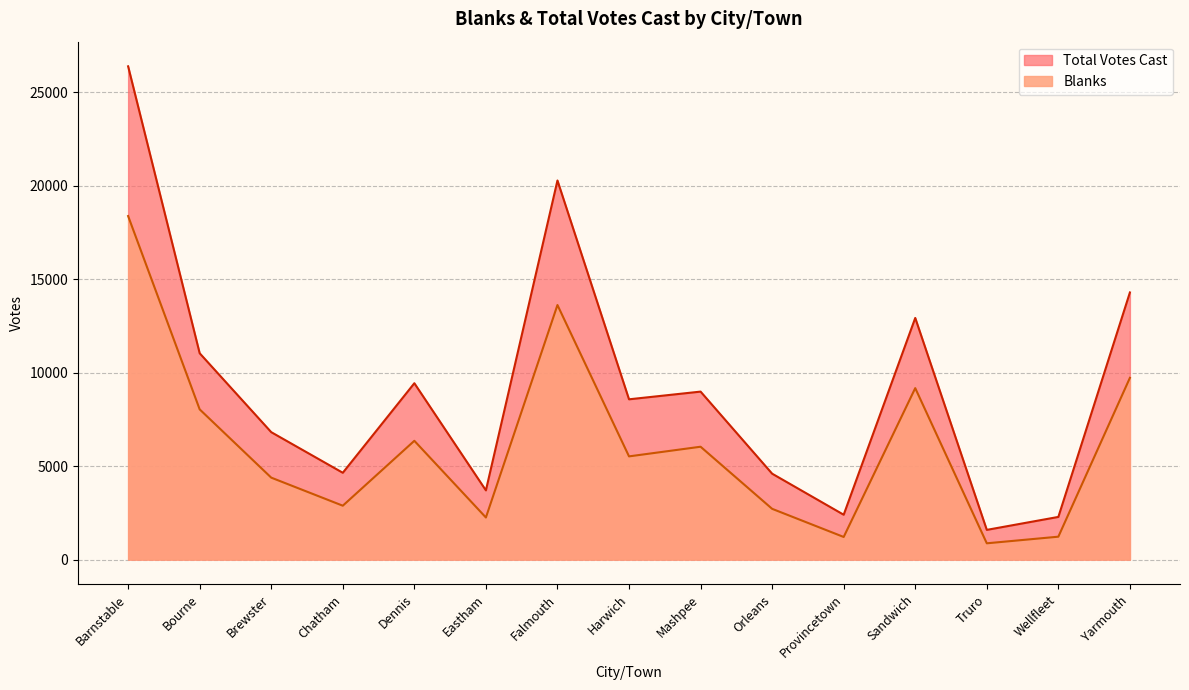

Between Yarmouth and Harwich, which is larger?

Yarmouth